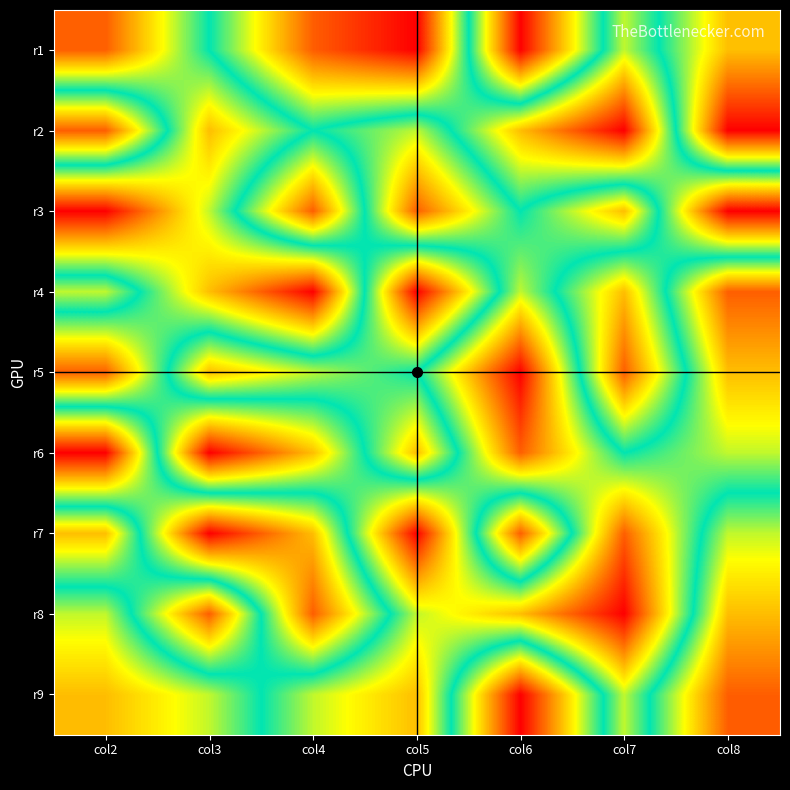

What is the smallest value displayed?

1